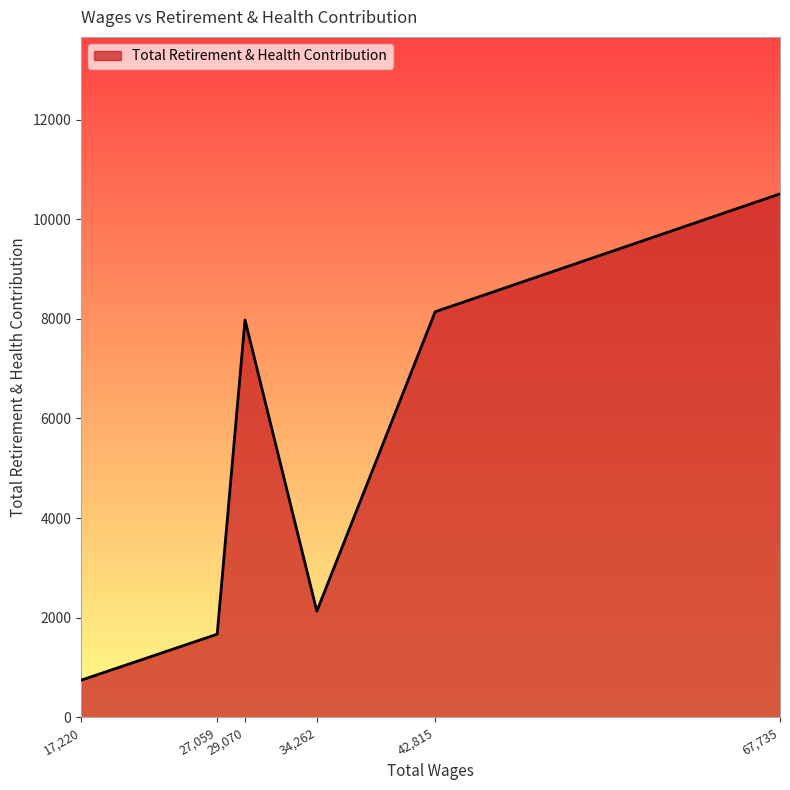

What is the sum of all values?

31167